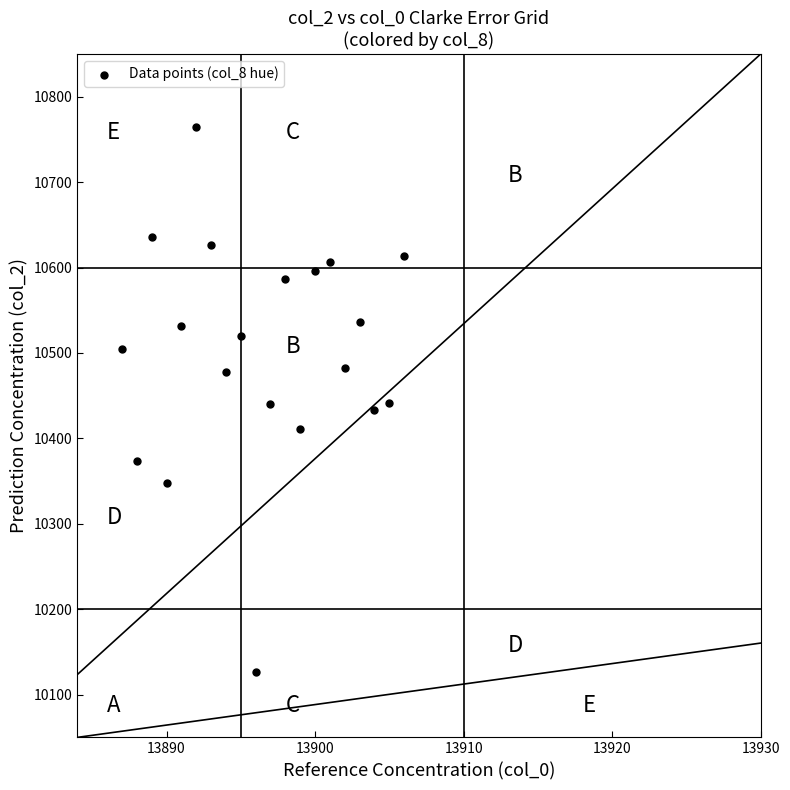

What is the range of X values (max minus min)?

19